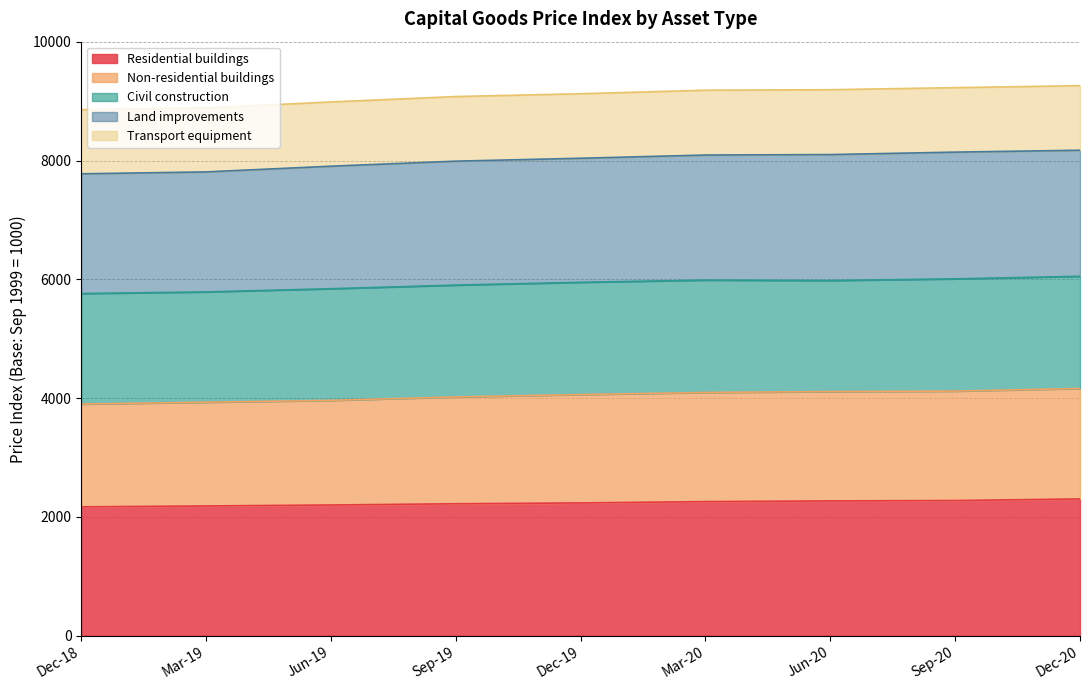

What is the sum of all Residential buildings values?

20121